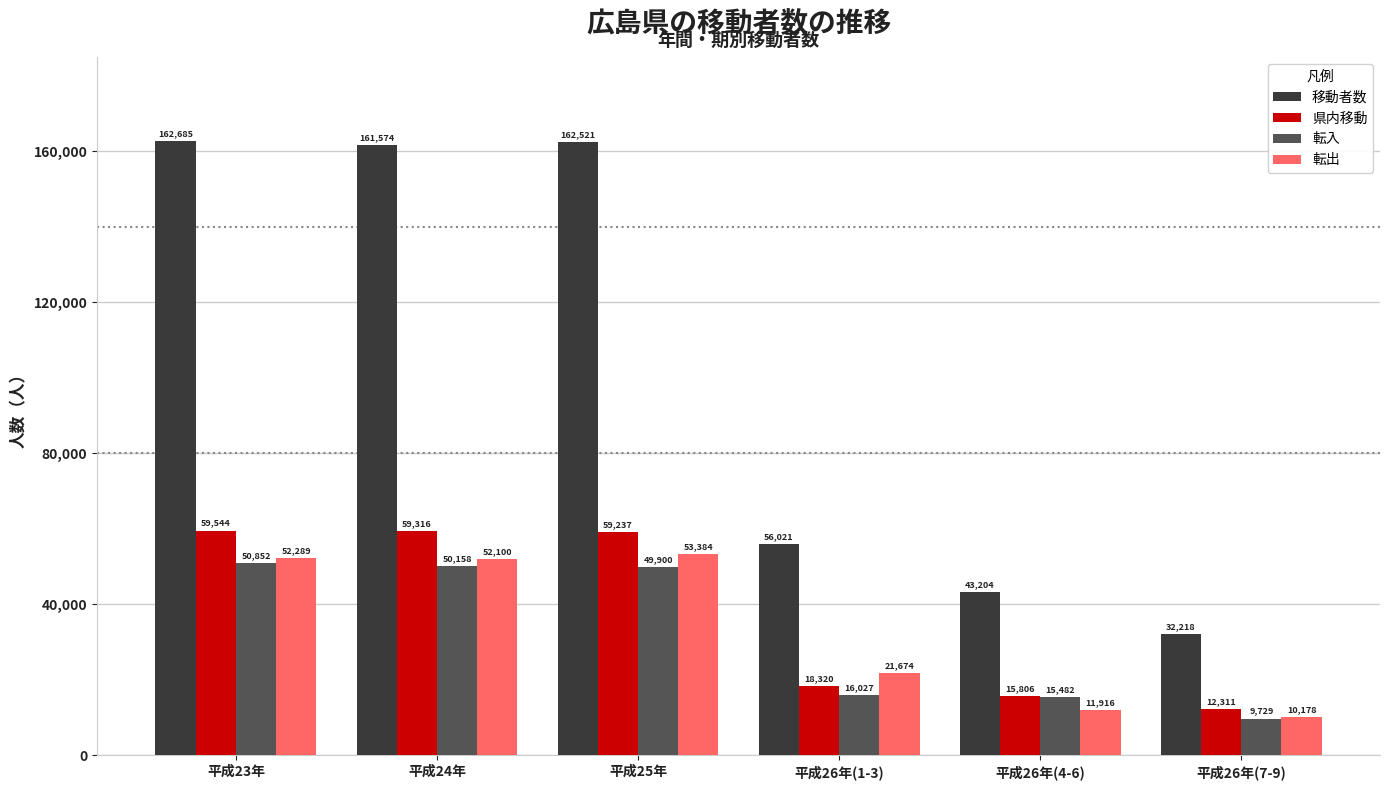

What is the difference between the highest and lowest values at 平成26年(7-9)?

22489